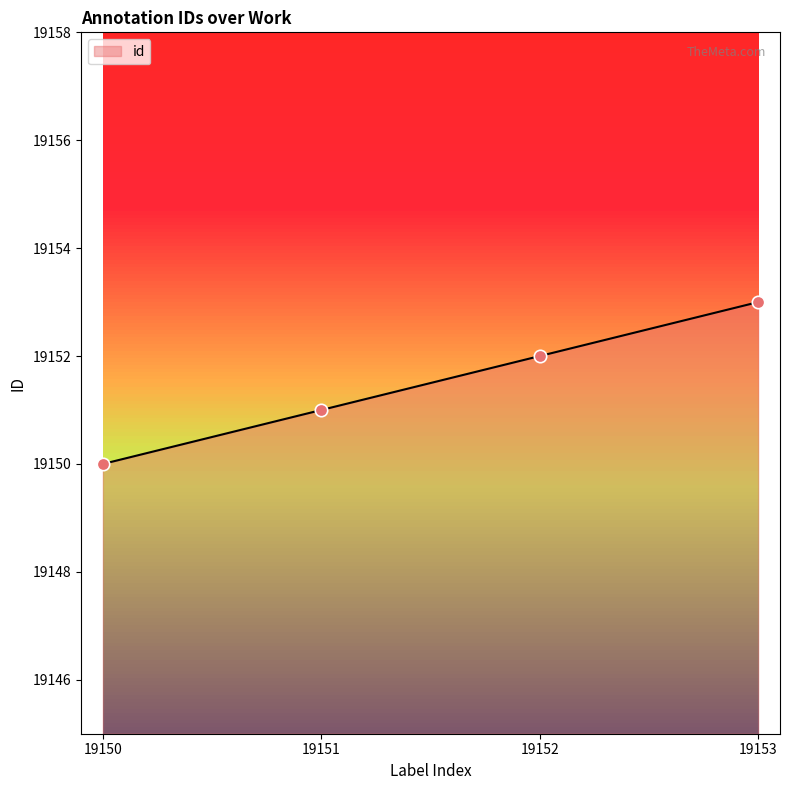

What is the change in value from 19150 to 19153?

+3